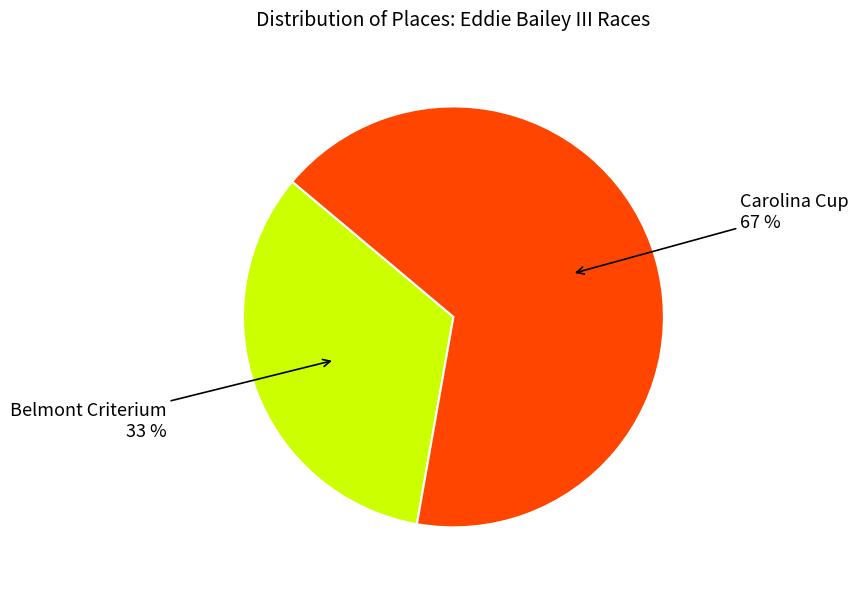

Approximately how many times larger is the value at Carolina Cup compared to Belmont Criterium?

2.0